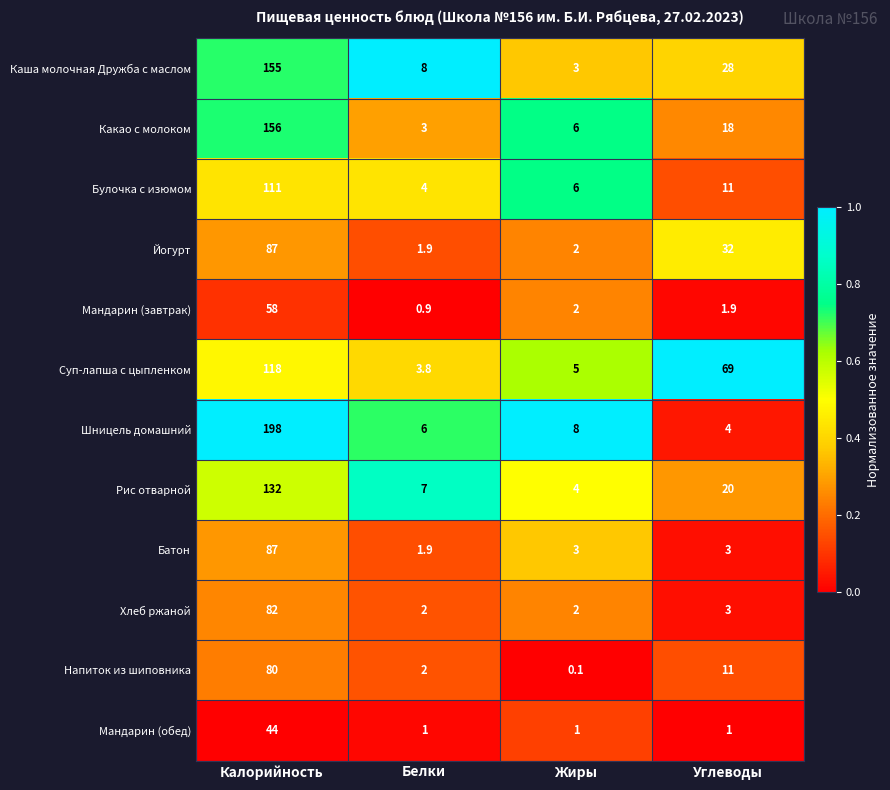

How many distinct data groups are displayed?

12